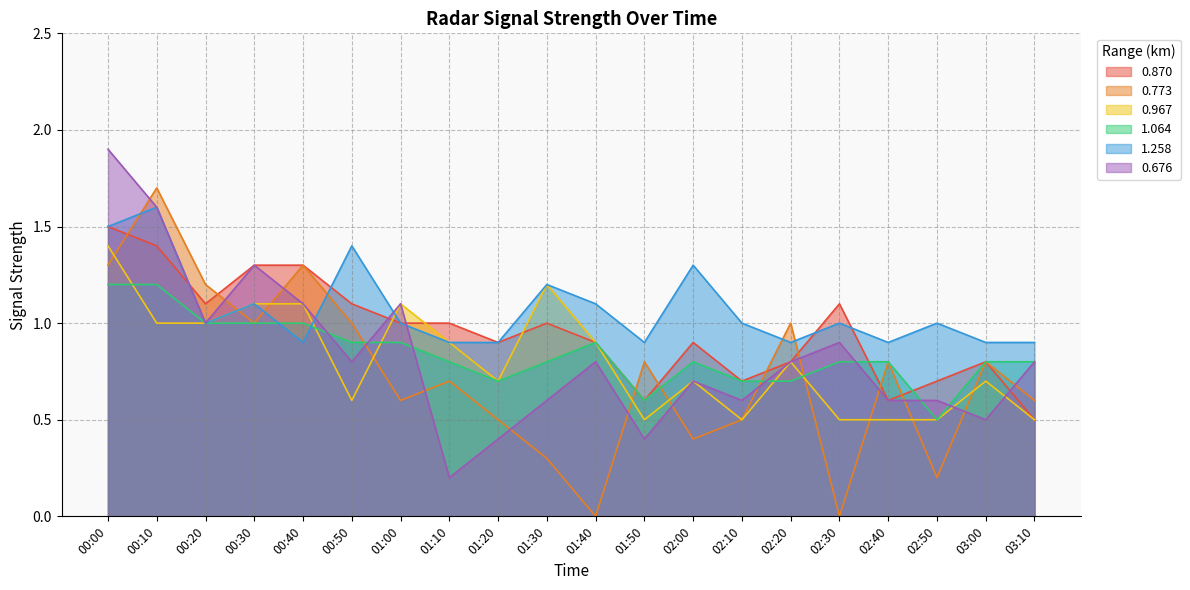

List the series in order of their peak value, highest first.

0.676, 0.773, 1.258, 0.870, 0.967, 1.064